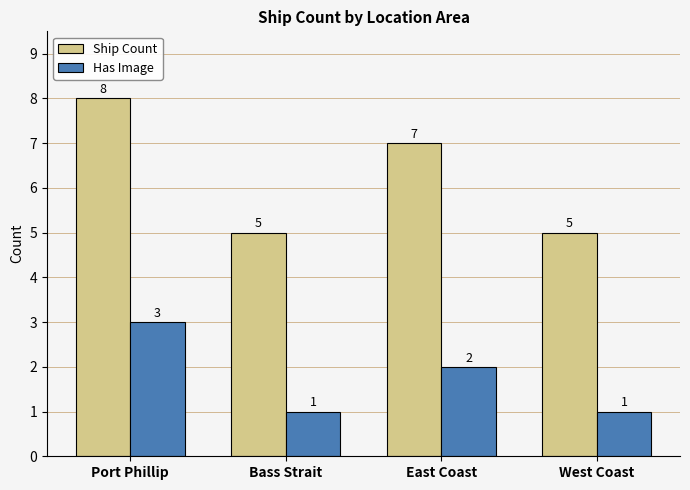

What is the difference between the Has Image values at Port Phillip and Bass Strait?

2